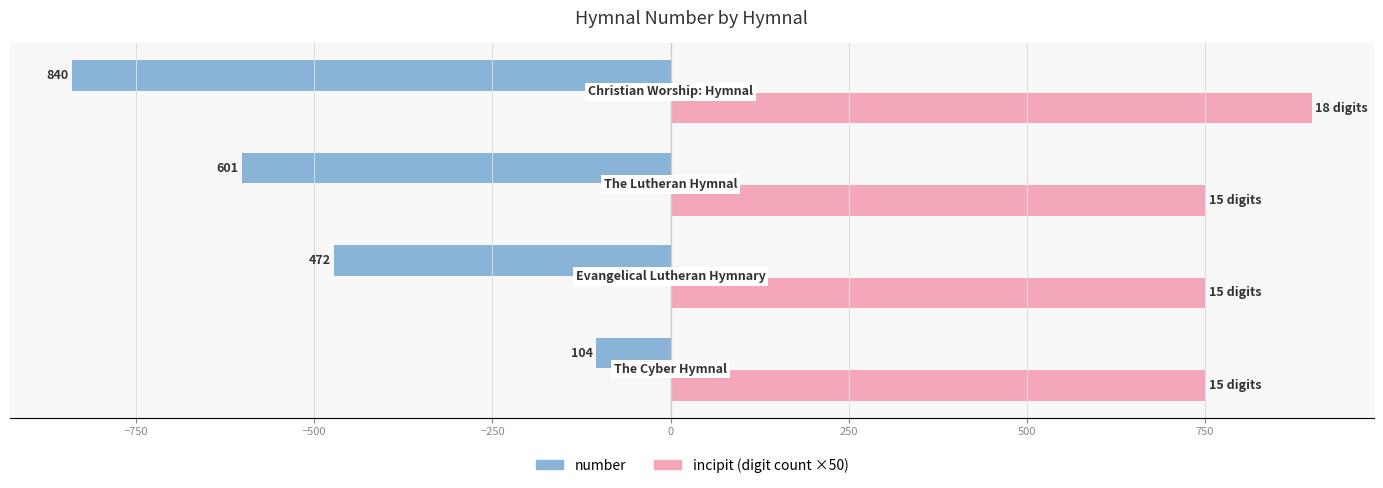

What are all the series names shown in the legend?

number, incipit (digit count ×50)